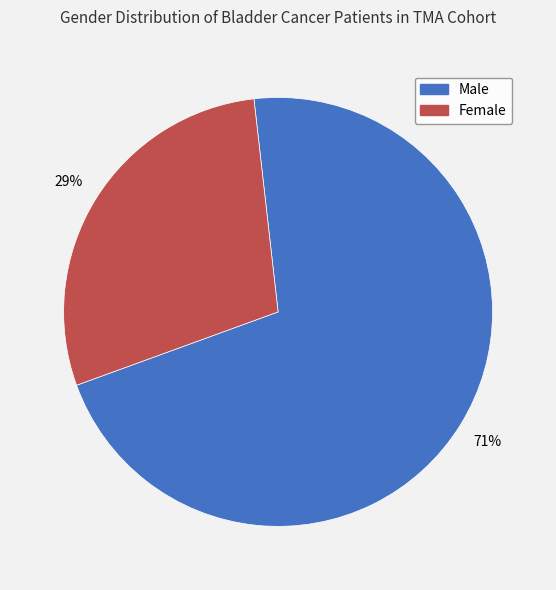

True or false: Female accounts for 29% of the total.

True